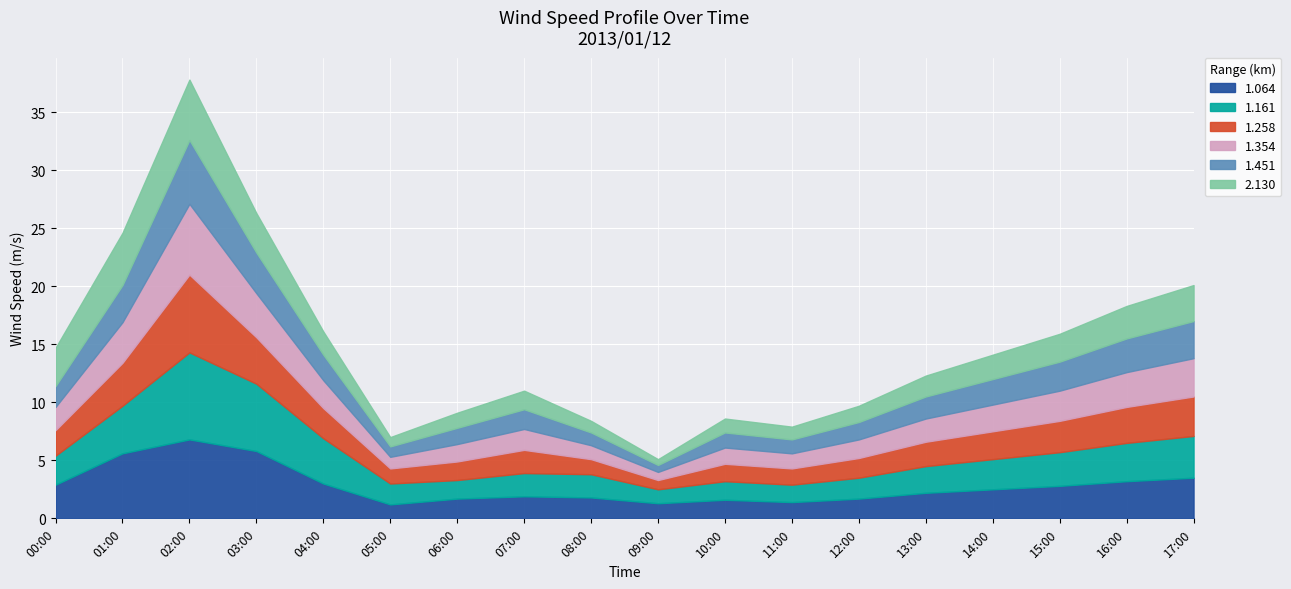

What is the average value of the 1.161 series?

2.9